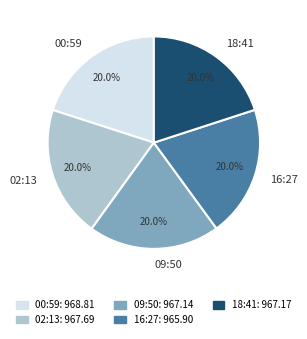

Approximately how many times larger is the value at 16:27 compared to 09:50?

1.0